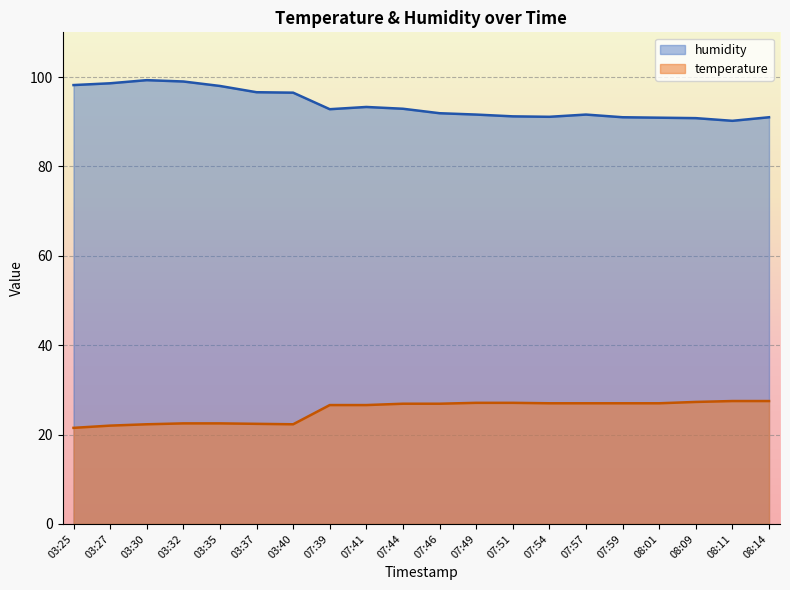

What is the difference between the highest and lowest values at 07:39?

66.2